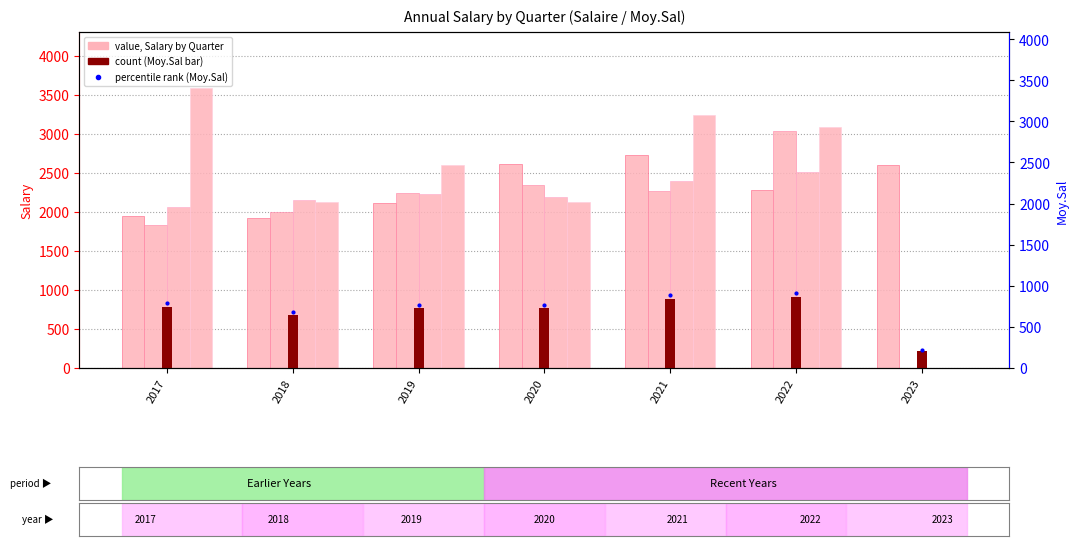

At which category is the sum across all series the highest?

2022